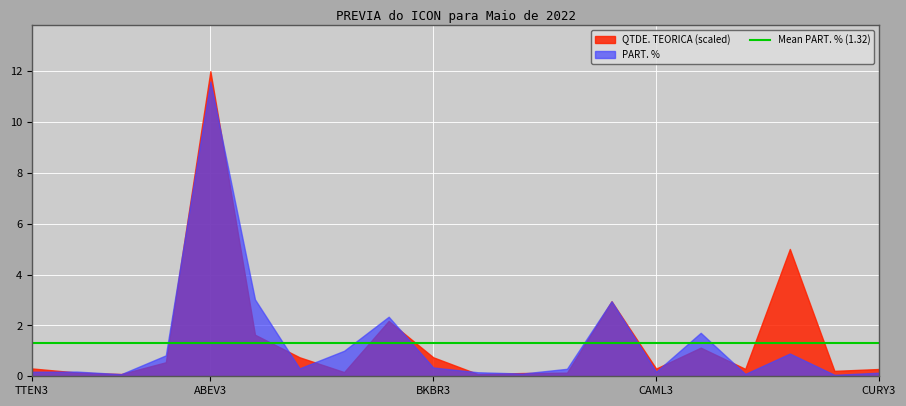

What is the average value of the PART. % series?

1.3